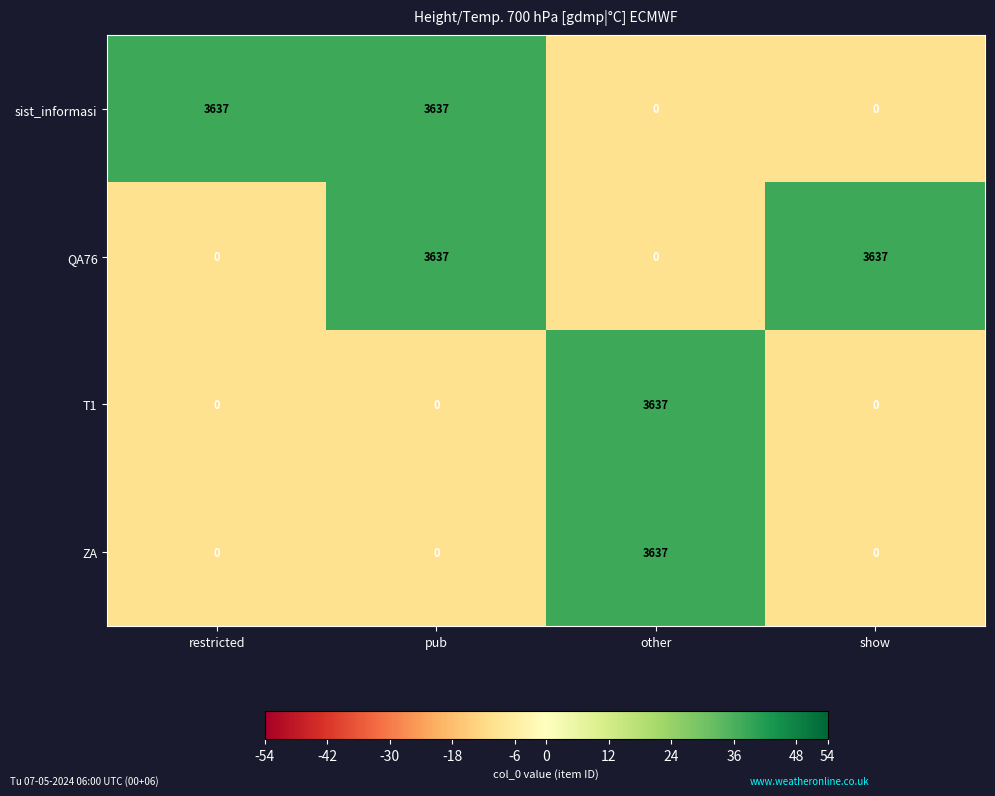

Count the number of data series in this chart.

4